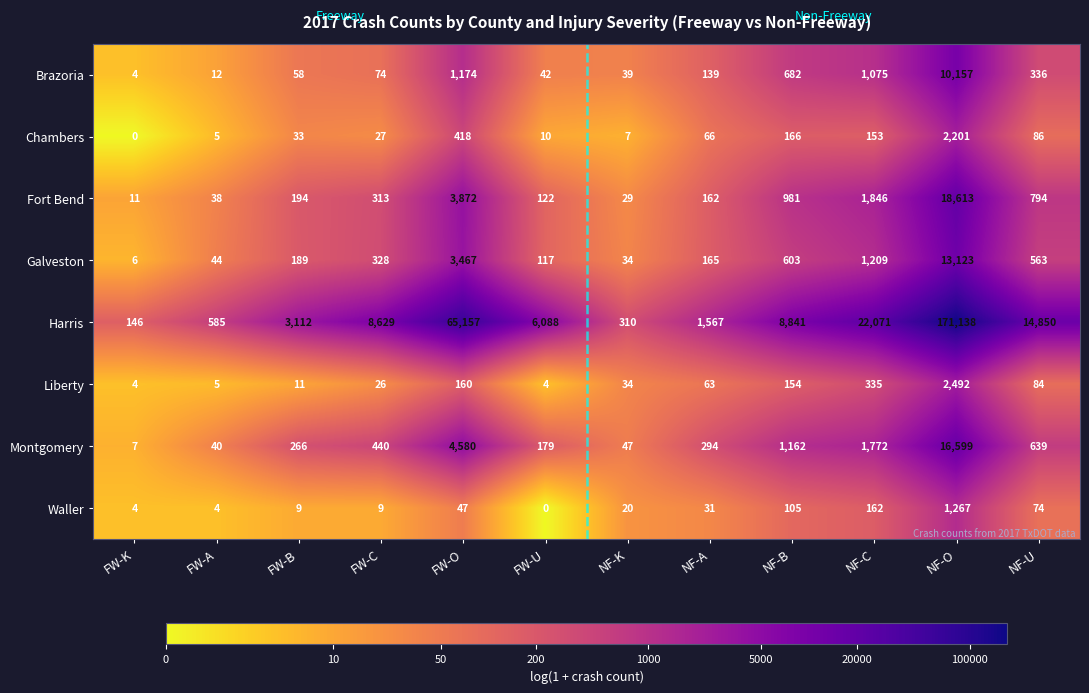

Rank the series at FW-U from highest to lowest value.

Harris, Montgomery, Fort Bend, Galveston, Brazoria, Chambers, Liberty, Waller